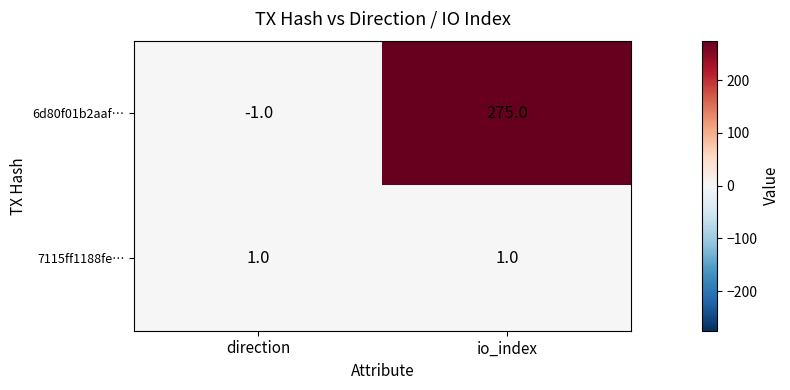

At io_index, list the series in order from largest to smallest.

6d80f01b2aaf…, 7115ff1188fe…